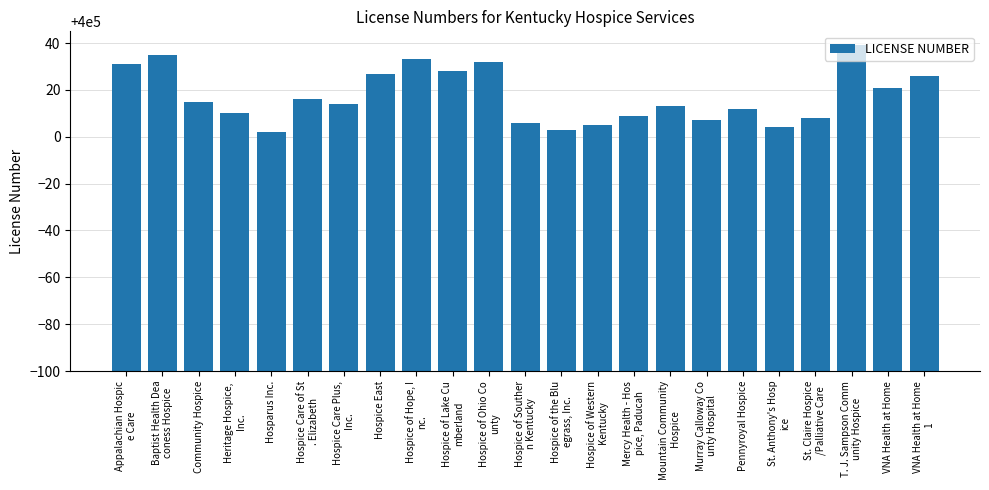

Rank the categories by value from lowest to highest.

Hosparus Inc., Hospice of the Blu
egrass, Inc., St. Anthony's Hosp
ice, Hospice of Western
 Kentucky, Hospice of Souther
n Kentucky, Murray Calloway Co
unty Hospital, St. Claire Hospice
/Palliative Care, Mercy Health - Hos
pice, Paducah, Heritage Hospice, 
Inc., Pennyroyal Hospice, Mountain Community
 Hospice, Hospice Care Plus,
 Inc., Community Hospice, Hospice Care of St
. Elizabeth, VNA Health at Home, VNA Health at Home
 1, Hospice East, Hospice of Lake Cu
mberland, Appalachian Hospic
e Care, Hospice of Ohio Co
unty, Hospice of Hope, I
nc., Baptist Health Dea
coness Hospice, T. J. Sampson Comm
unity Hospice